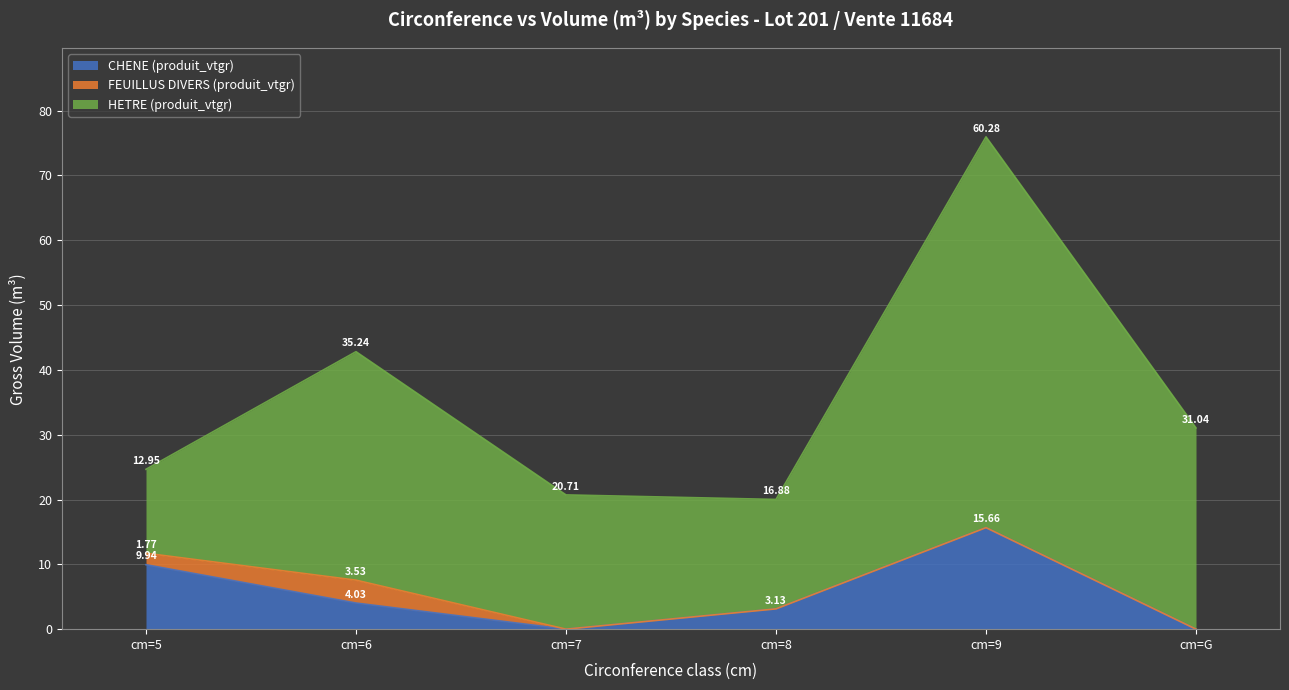

True or false: FEUILLUS DIVERS (produit_vtgr) has more than 1 points higher than both neighbors.

False